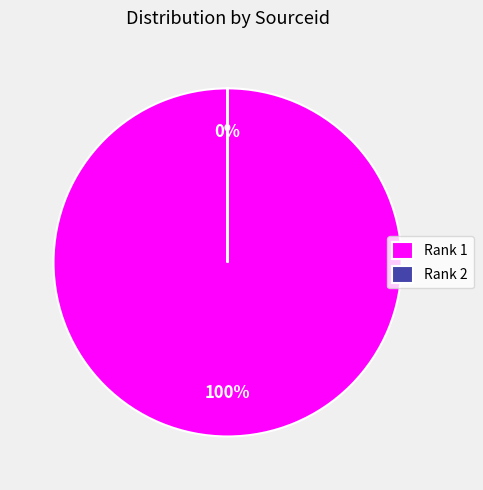

Count the number of slices in the pie.

2